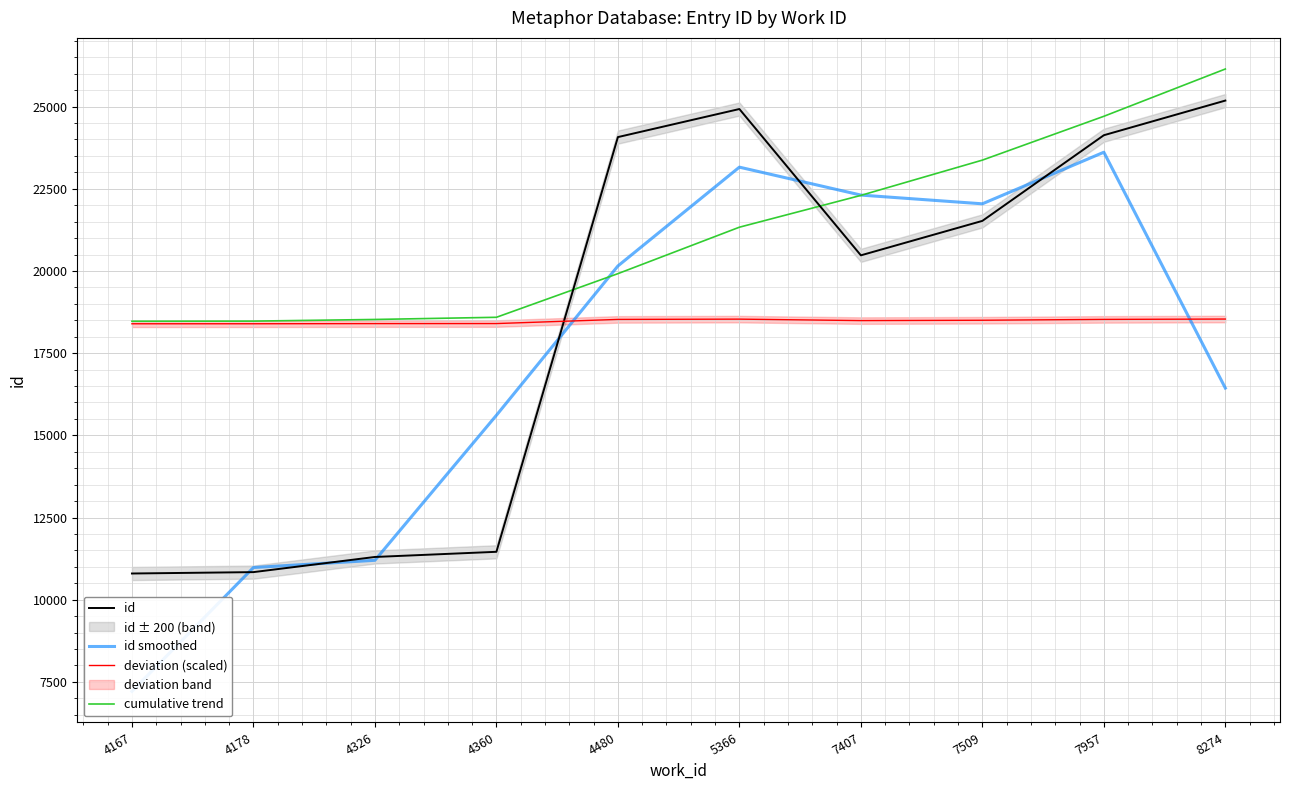

How many interior local peaks does the deviation (scaled) series have?

1